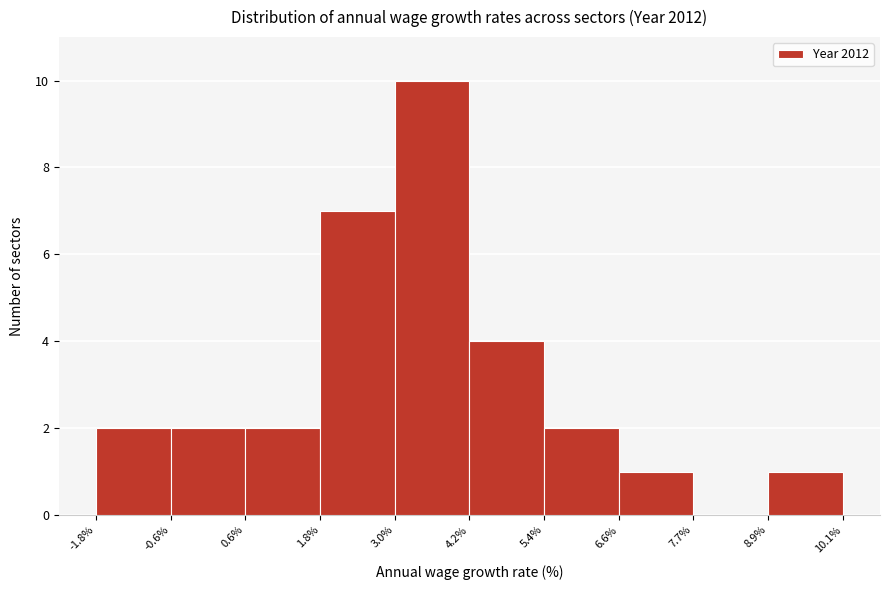

Reading left to right, list every bar in this chart as the range it spans on the x-axis followed by its height. The values are not printed on the chart, so give them approximately, as read against the axis.

-1.8% to -0.6%: 2
-0.6% to 0.6%: 2
0.6% to 1.8%: 2
1.8% to 3.0%: 7
3.0% to 4.2%: 10
4.2% to 5.4%: 4
5.4% to 6.6%: 2
6.6% to 7.7%: 1
7.7% to 8.9%: 0
8.9% to 10.1%: 1